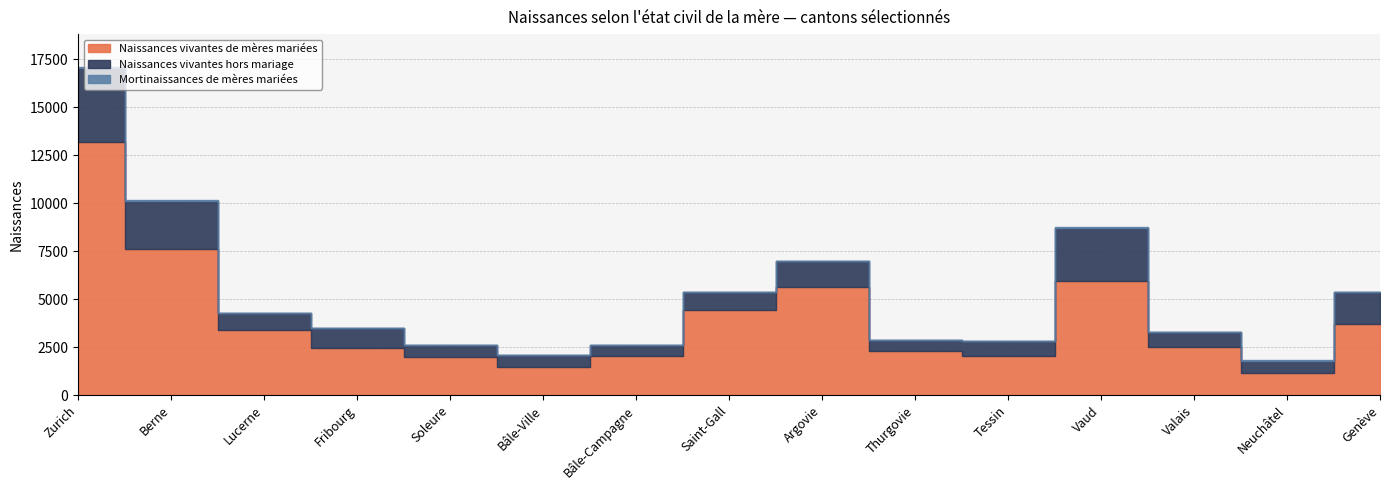

How many data points does each series have?

15